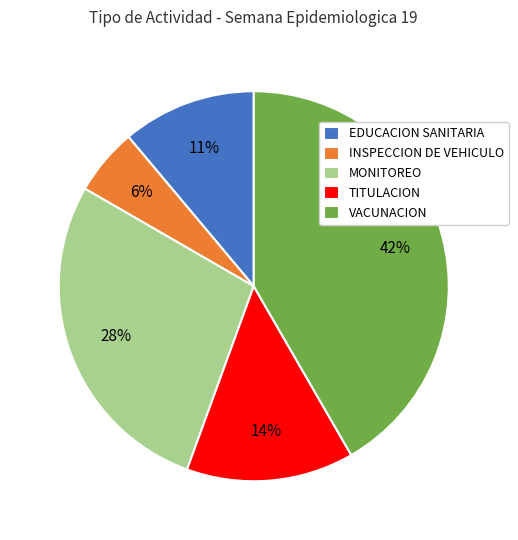

Is VACUNACION the majority of the pie?

No